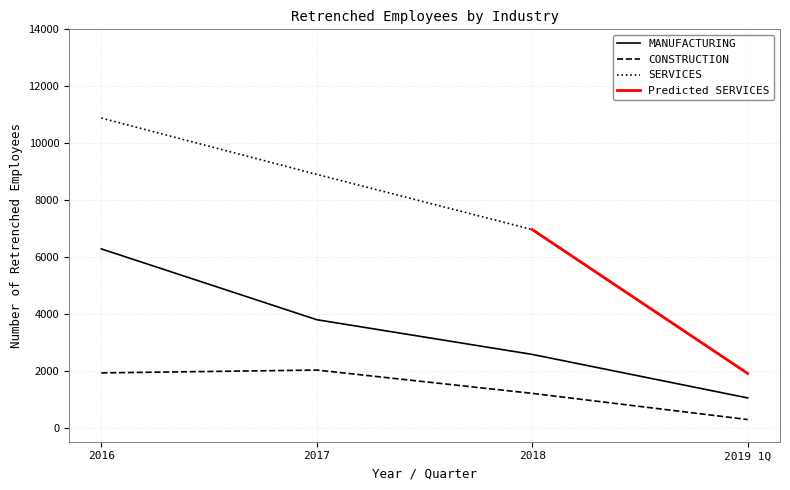

What is the minimum value for MANUFACTURING?

1040